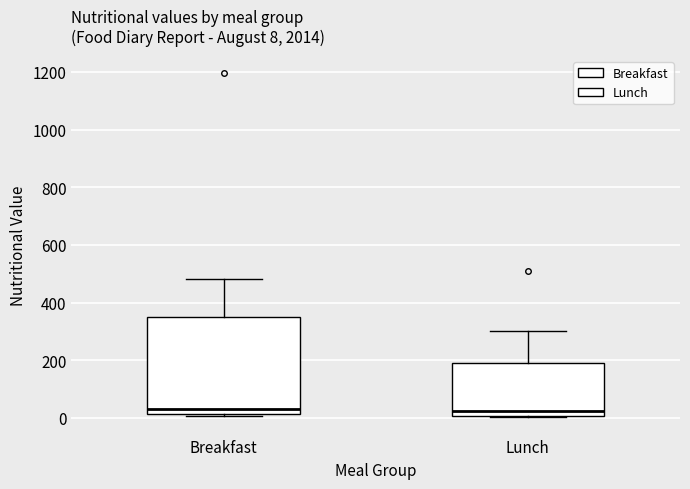

Comparing the boxes themselves (not the whiskers), which one is the tallest?

Breakfast